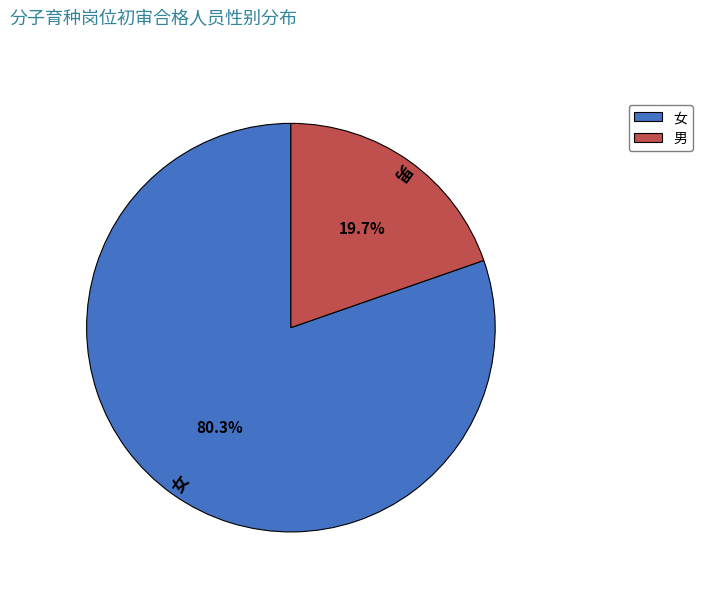

How many segments does this pie chart have?

2